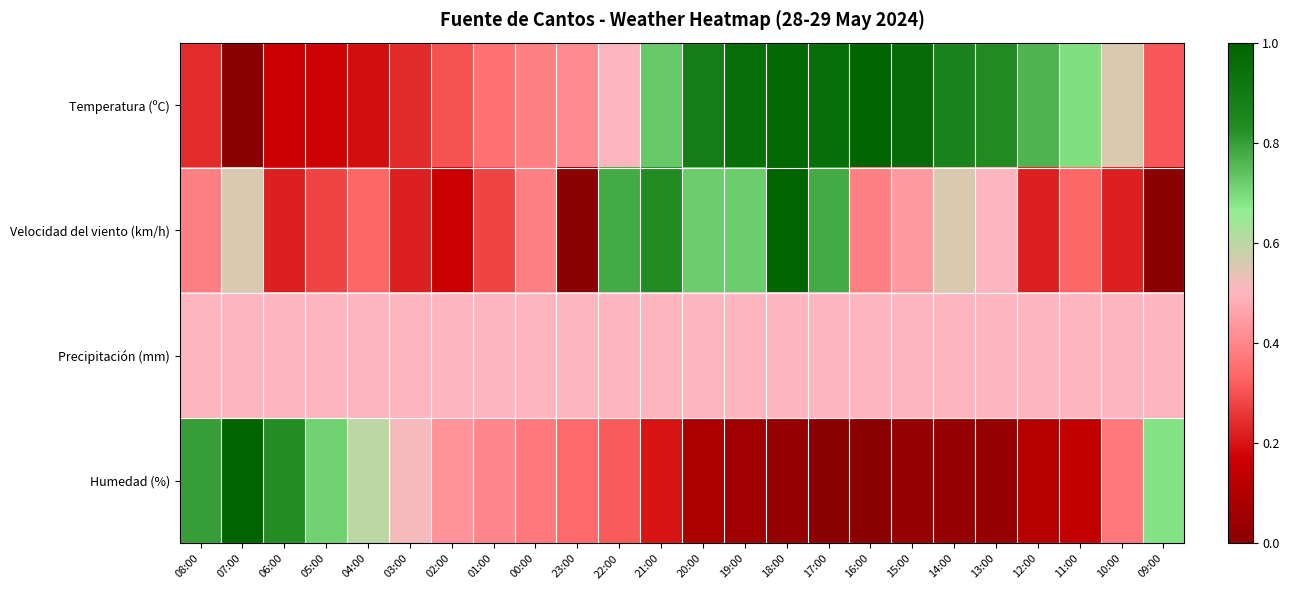

Which category has the highest value across all series?

16:00